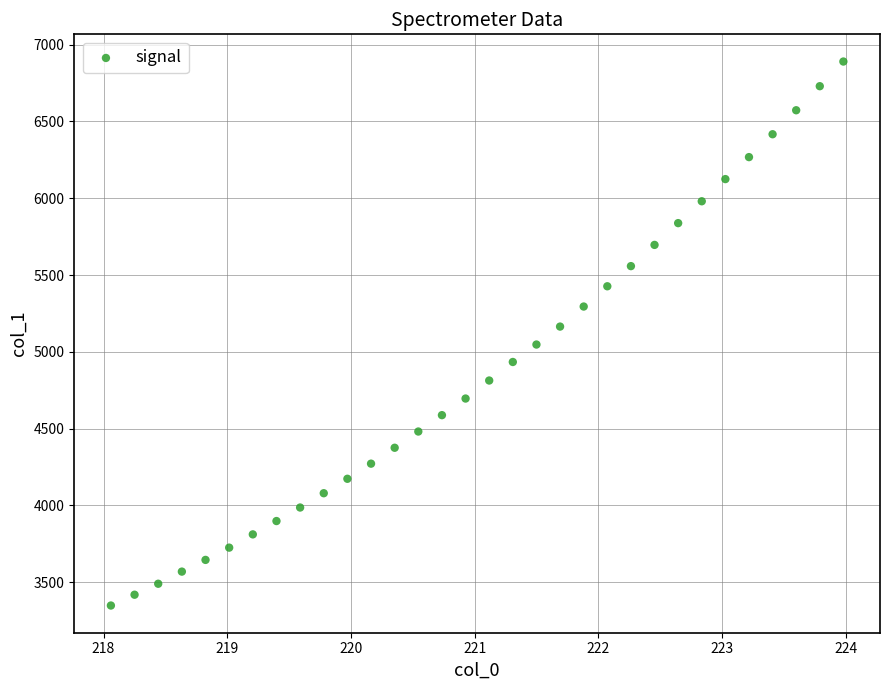

What is the range of X values (max minus min)?

5.9